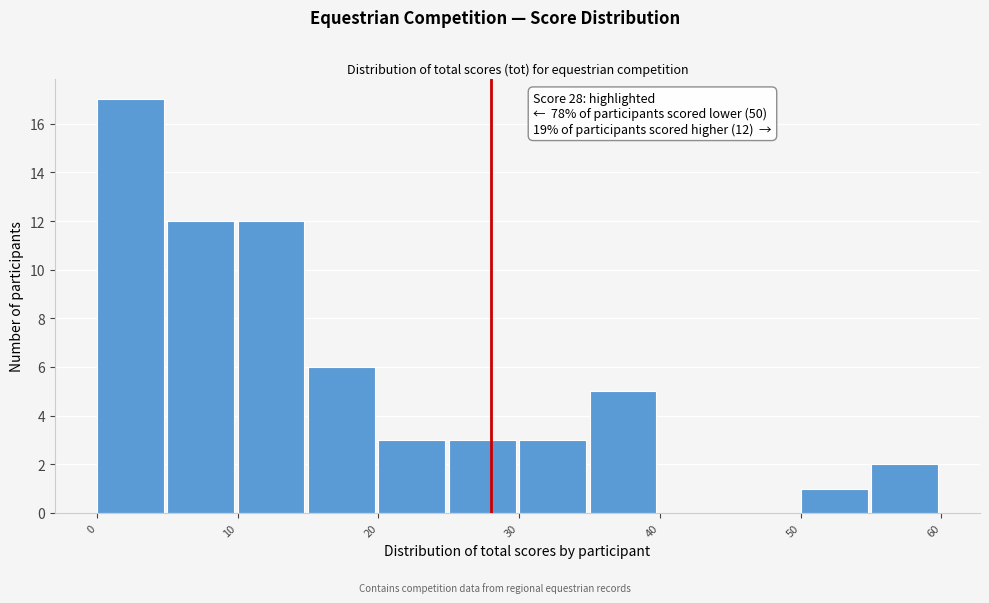

Which range on the x-axis has the tallest bar?

0 to 5